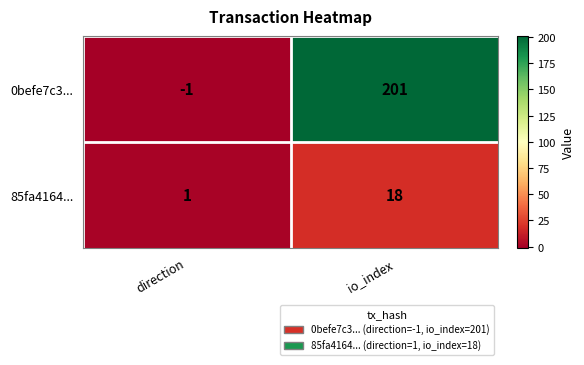

Which series changed the most between direction and io_index?

0befe7c3...